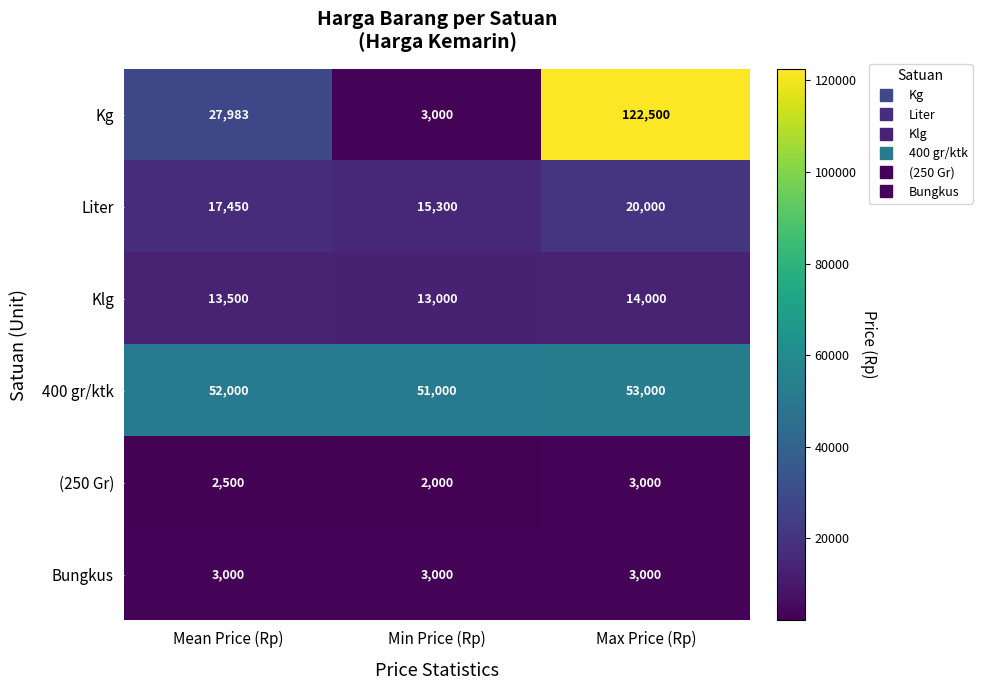

Which series has the widest spread of values?

Kg